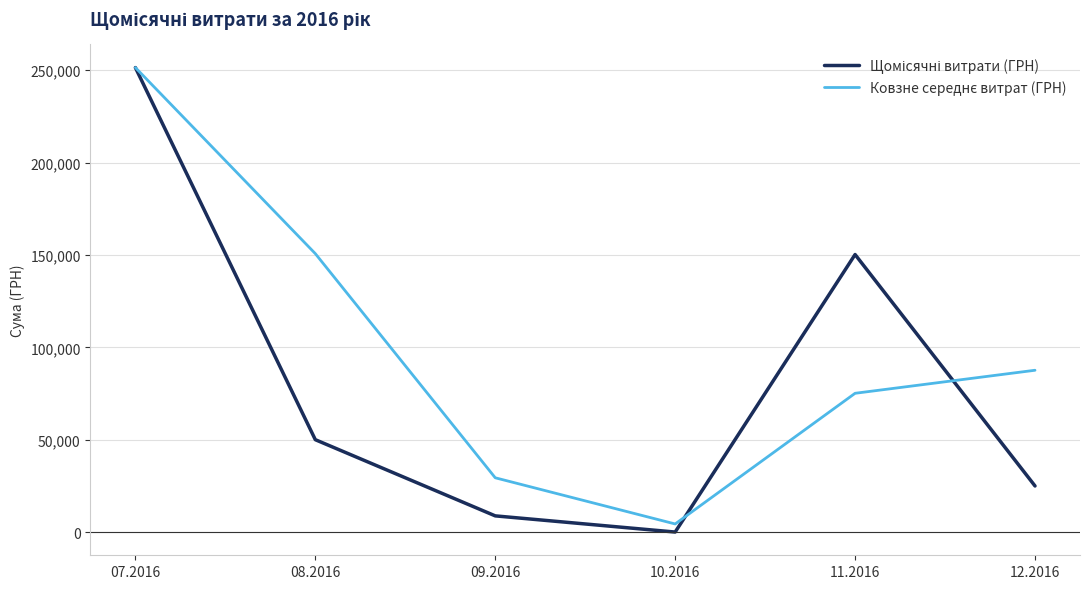

At which category is the sum across all series the highest?

07.2016